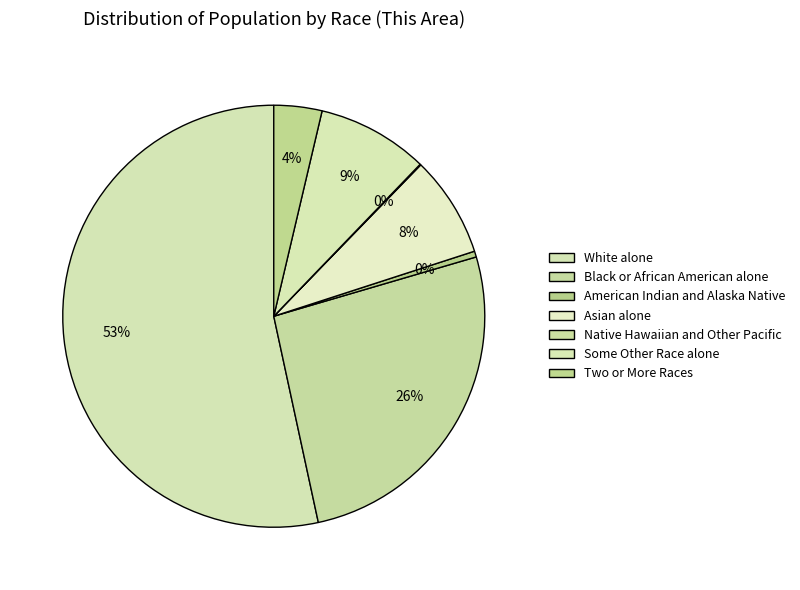

Which slice represents more than half of the pie?

White alone